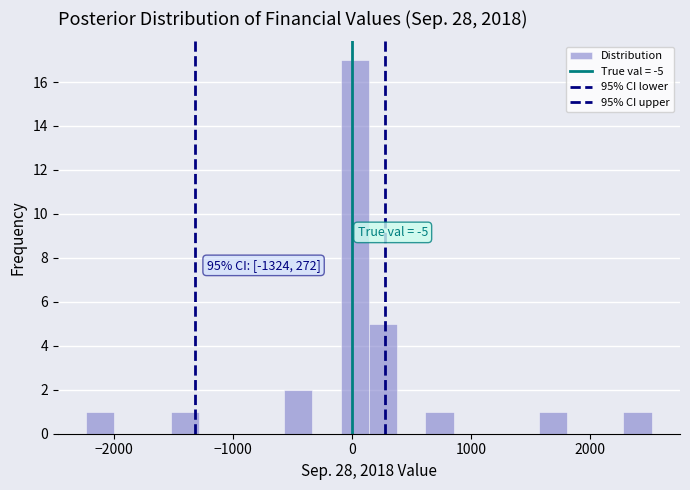

Around what value on the x-axis is the tallest bar? Give the approximate position of its centre, as read against the axis.

0